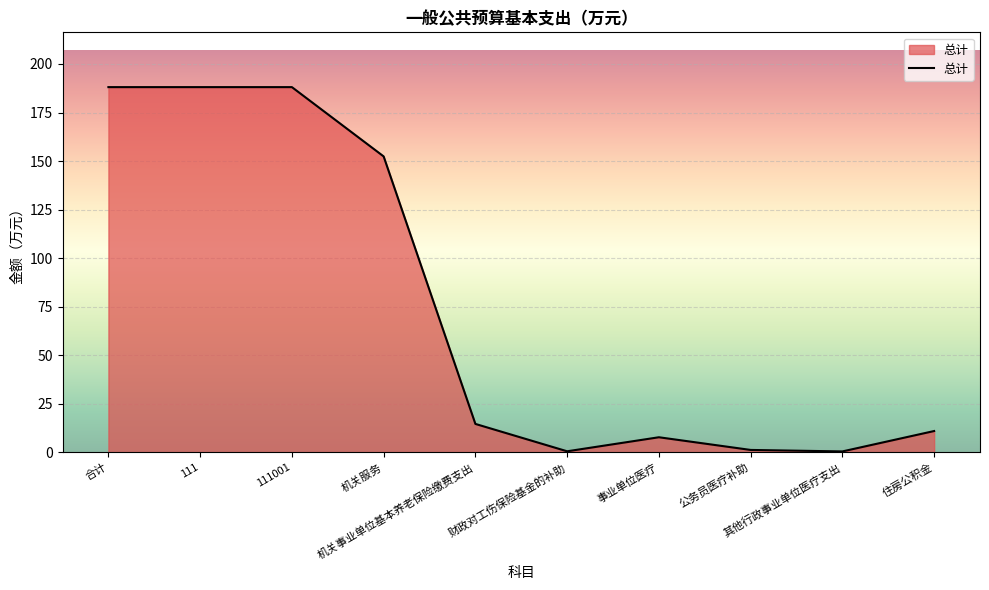

How many lines are shown in the chart?

1